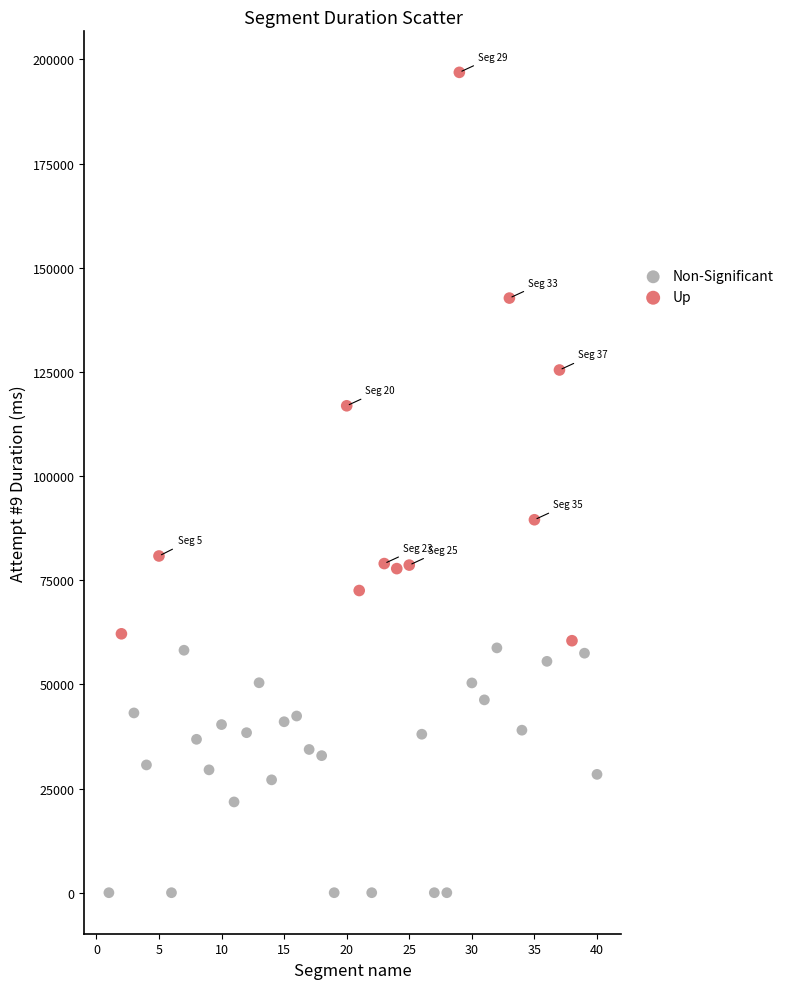

Which series reaches the maximum Y coordinate?

Up